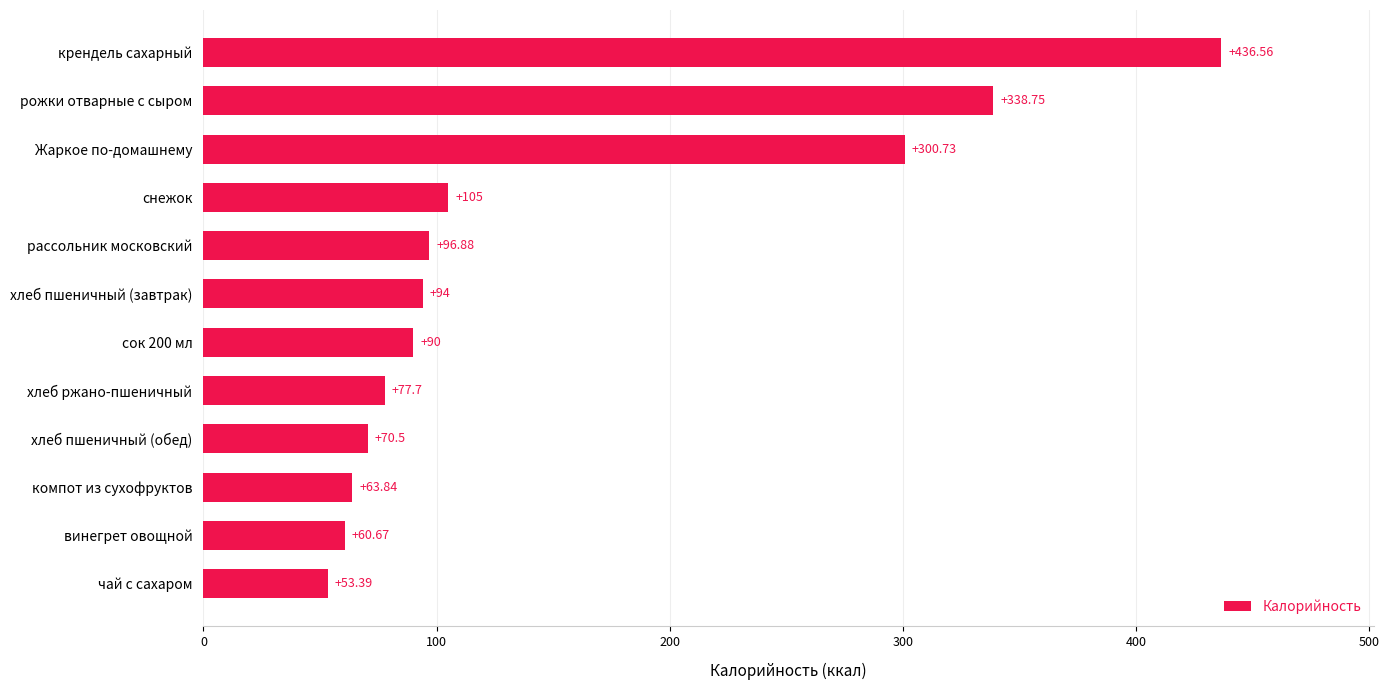

Approximately how many times larger is the value at сок 200 мл compared to рассольник московский?

0.9